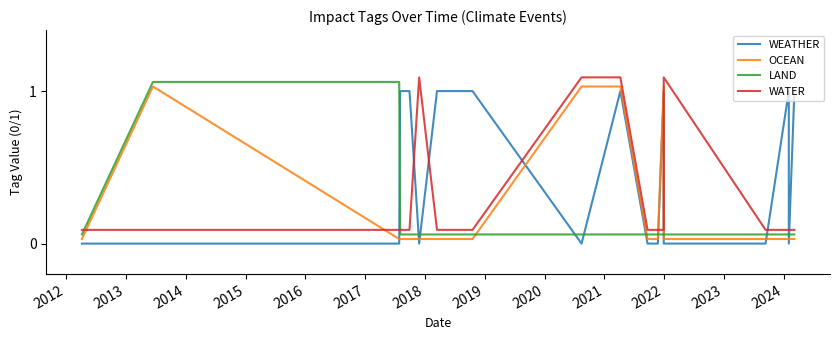

Reading left to right, what are all the values shown in this chart?

WEATHER: 0.0	0.0	0.0	1.0	1.0	0.0	1.0	1.0	0.0	1.0	0.0	0.0	1.0	0.0	0.0	1.0	0.0	1.0
OCEAN: 0.0	1.0	0.0	0.0	0.0	0.0	0.0	0.0	1.0	1.0	0.0	0.0	1.0	0.0	0.0	0.0	0.0	0.0
LAND: 0.1	1.1	1.1	0.1	0.1	0.1	0.1	0.1	0.1	0.1	0.1	0.1	0.1	0.1	0.1	0.1	0.1	0.1
WATER: 0.1	0.1	0.1	0.1	0.1	1.1	0.1	0.1	1.1	1.1	0.1	0.1	0.1	1.1	0.1	0.1	0.1	0.1